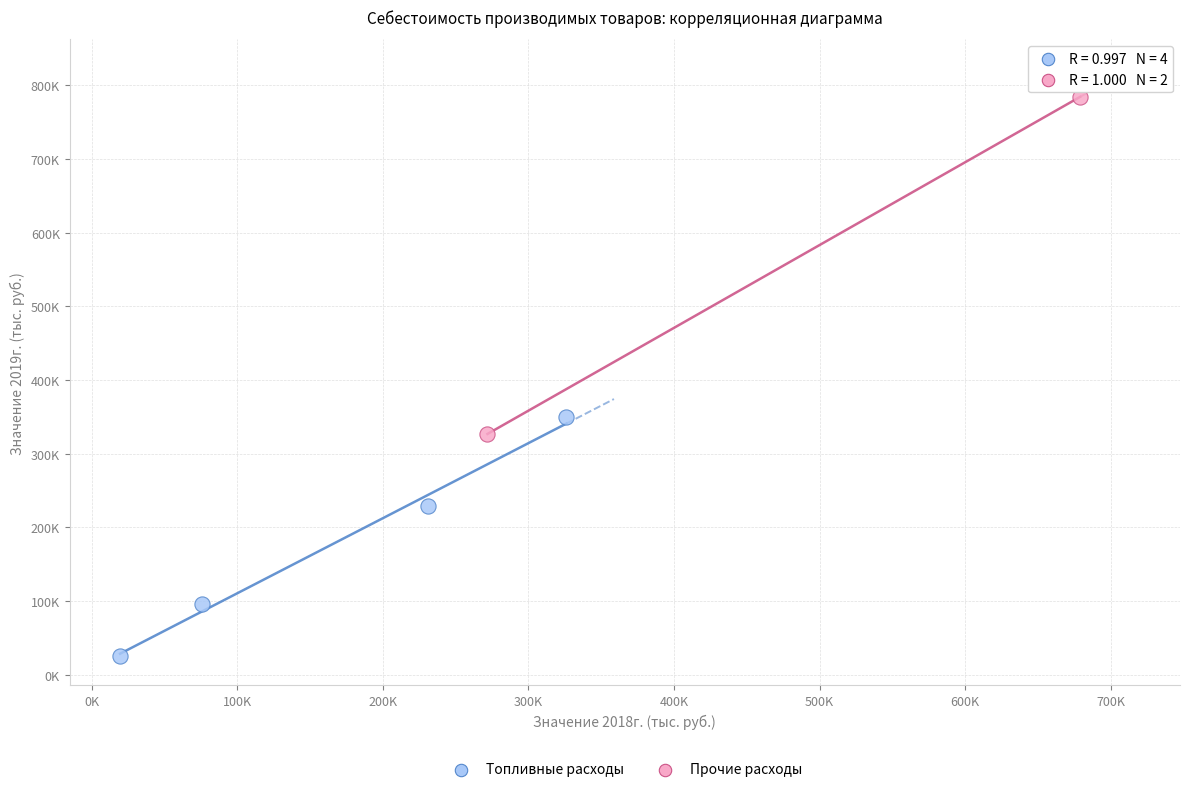

What are all the series names shown in the legend?

Топливные расходы, Прочие расходы